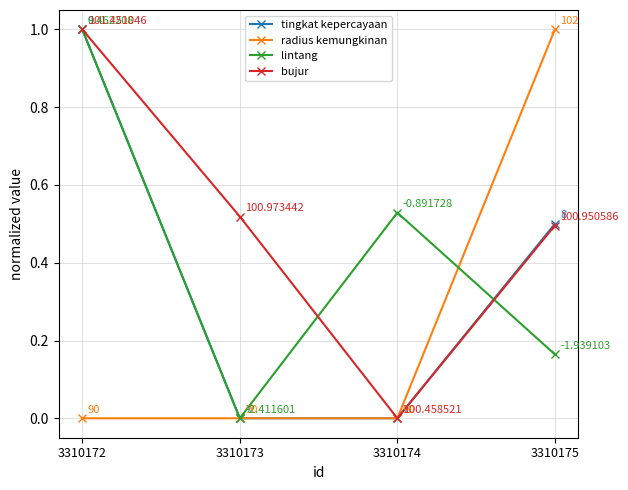

How many values in lintang are above zero?

3